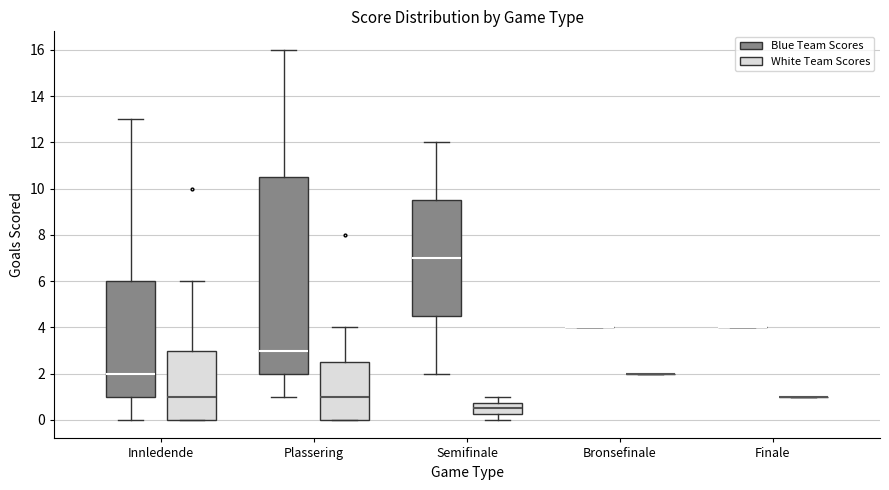

Which box is the tallest, from its lower edge to its upper edge?

Plassering (Blue Team Scores)